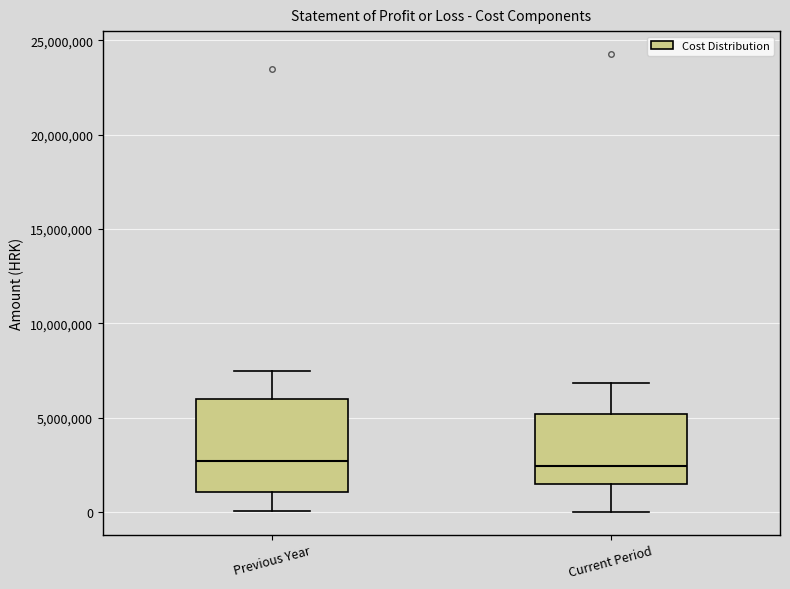

Where does the median line of the box for Current Period sit on the y-axis? The values are not printed on the chart, so give them approximately, as read against the axis.

2500000